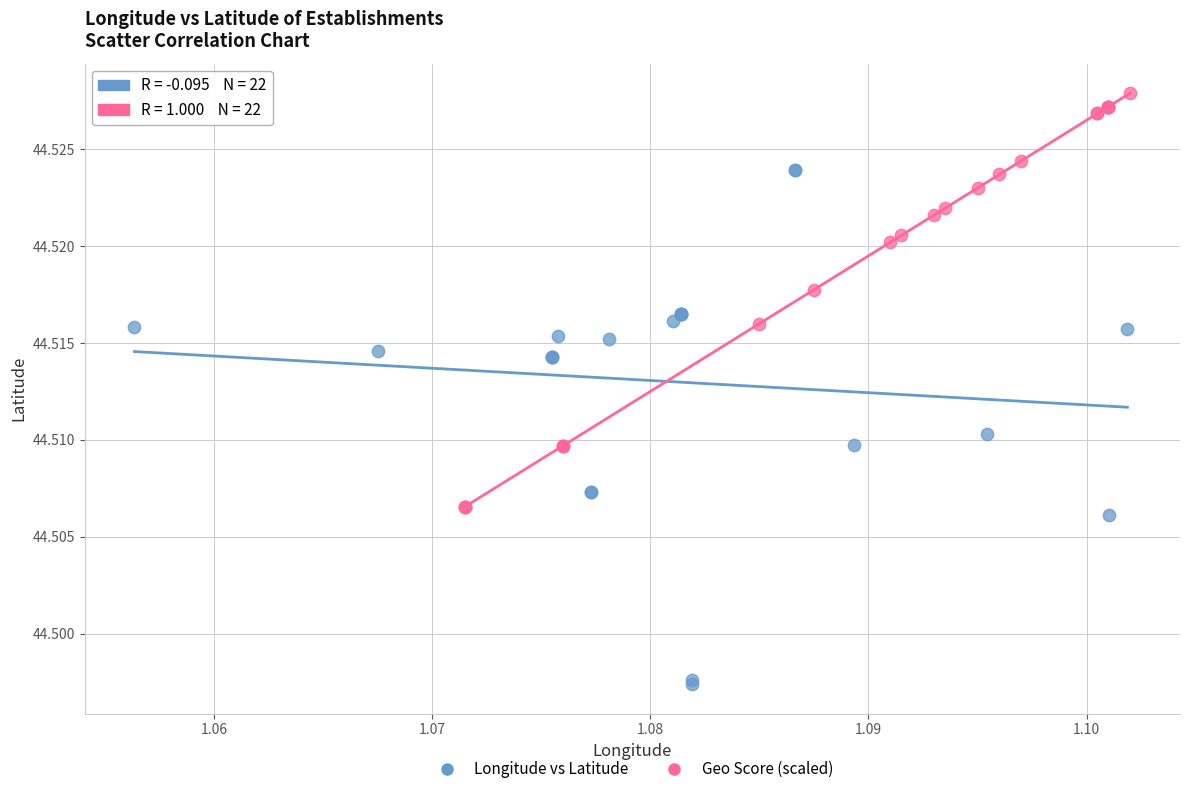

Which series has the widest spread of Y values?

Longitude vs Latitude